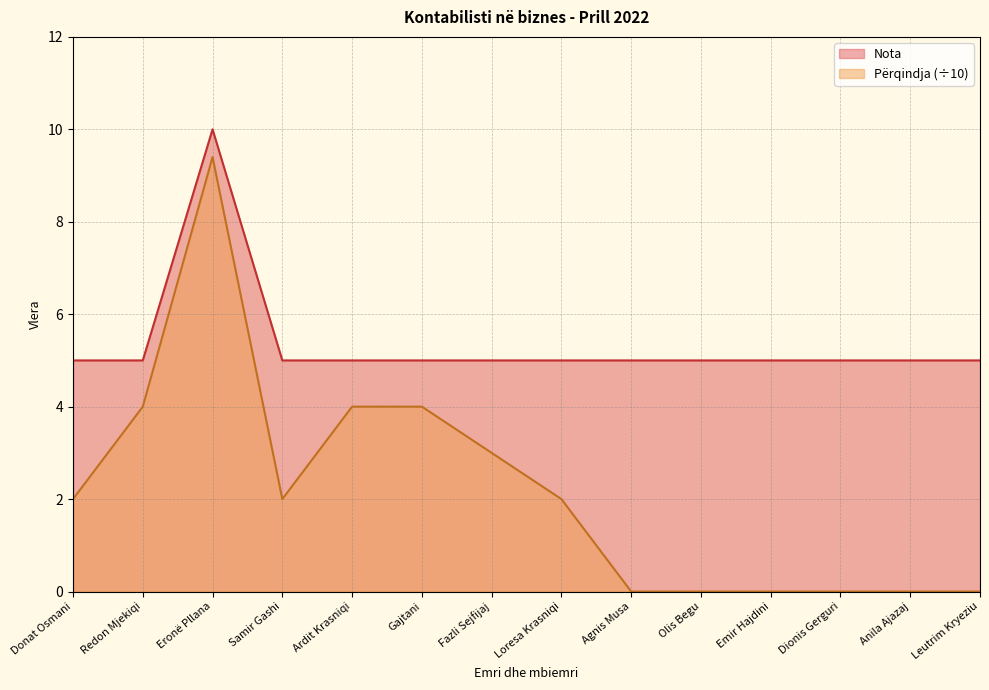

Reading right to left, what are all the values shown in this chart?

Nota: 5.0	5.0	5.0	5.0	5.0	5.0	5.0	5.0	5.0	5.0	5.0	10.0	5.0	5.0
Përqindja: 0.0	0.0	0.0	0.0	0.0	0.0	2.0	3.0	4.0	4.0	2.0	9.4	4.0	2.0